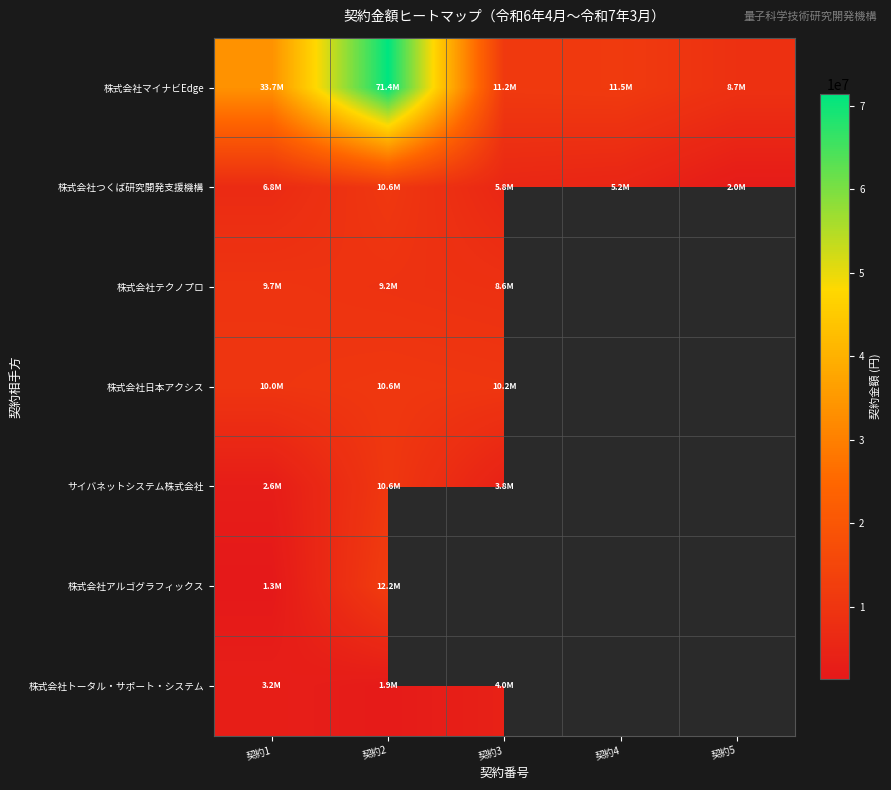

At which category is the sum across all series the highest?

契約2